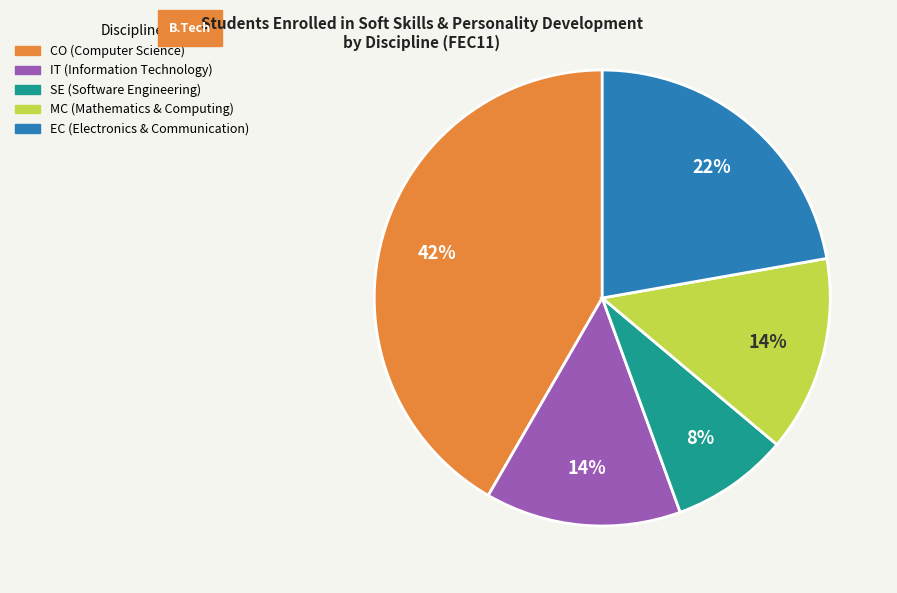

To the nearest percent, what percentage of the pie is SE?

8%